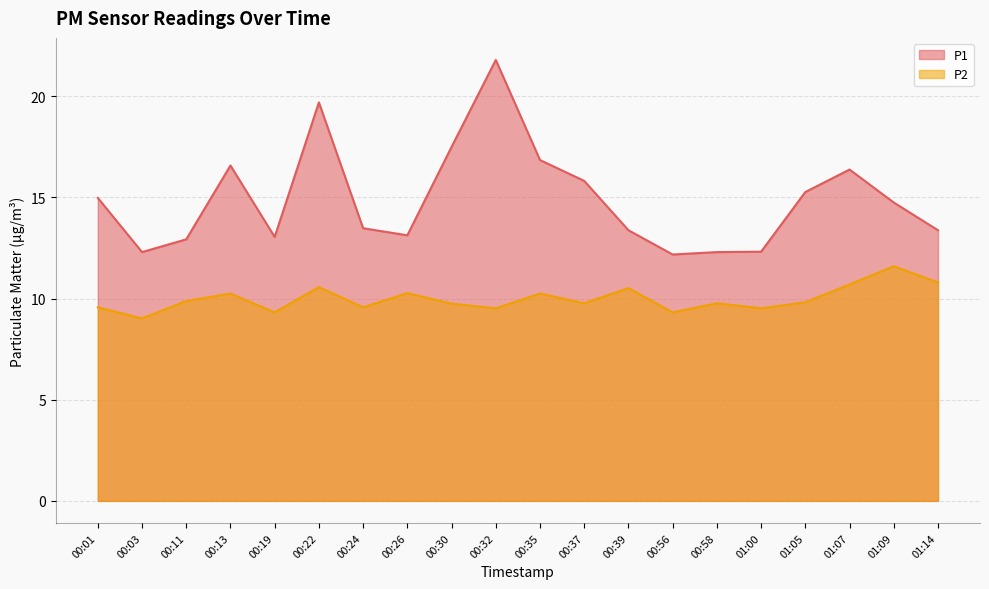

Where is the first local minimum for P2?

00:03